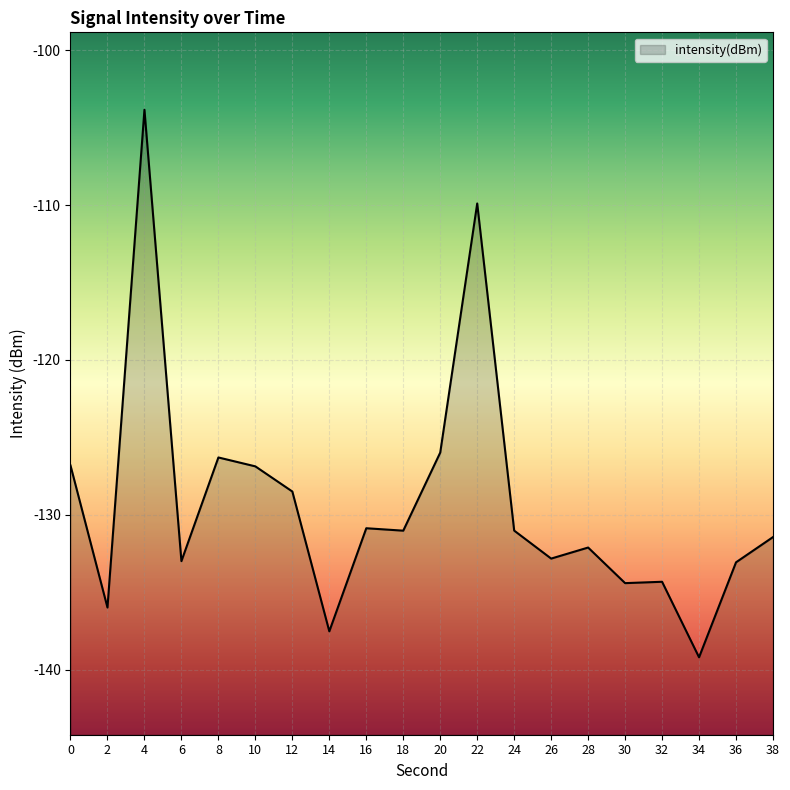

What is the sum of all values?

-2585.0